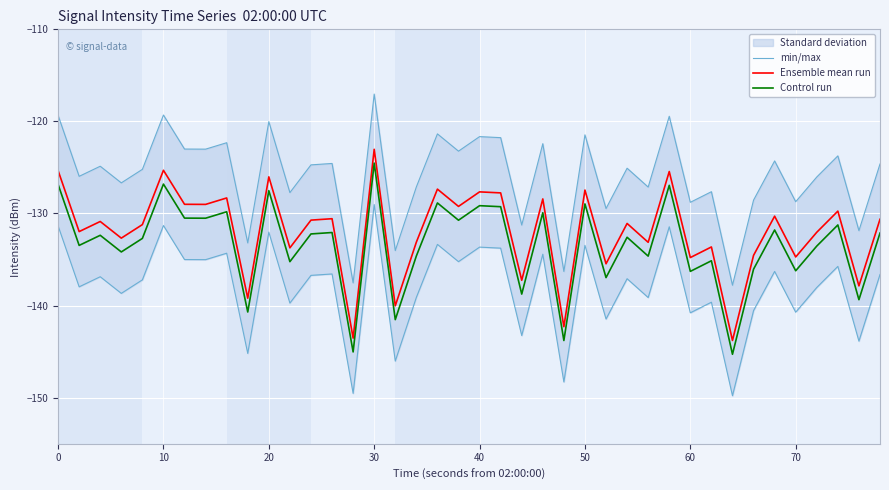

What is the lowest value of the Ensemble mean run series?

-143.8